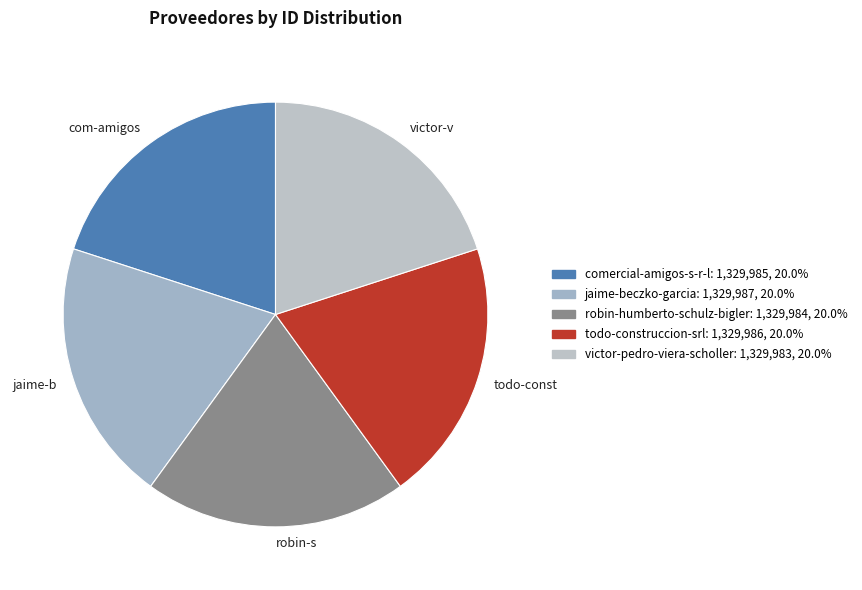

What is the ratio of the value at jaime-b to the value at victor-v?

1.0